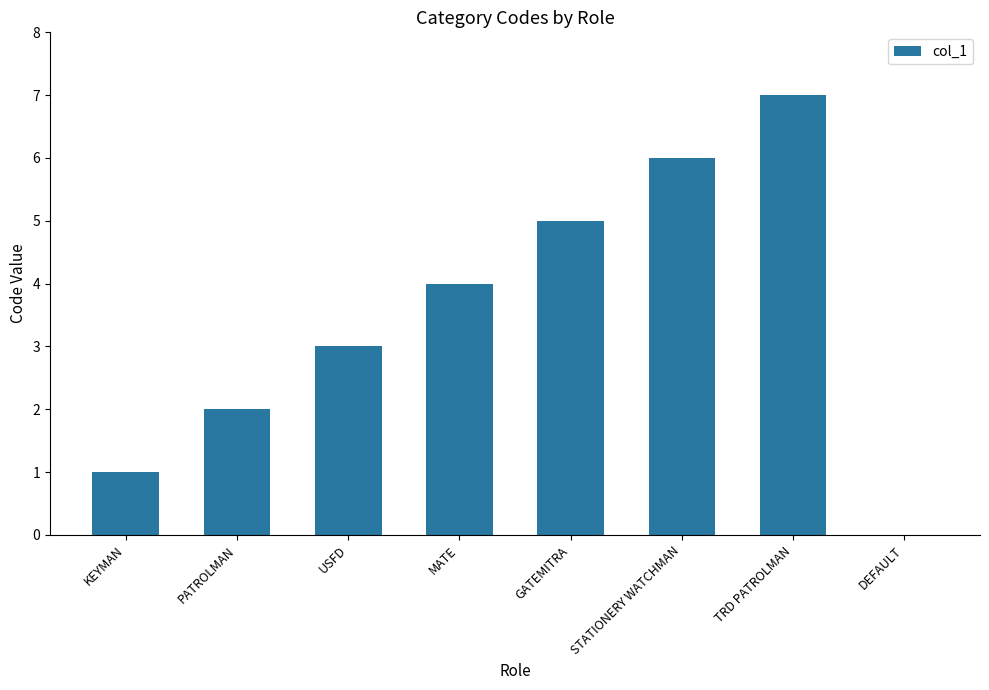

What is the sum of the values at MATE and TRD PATROLMAN?

11